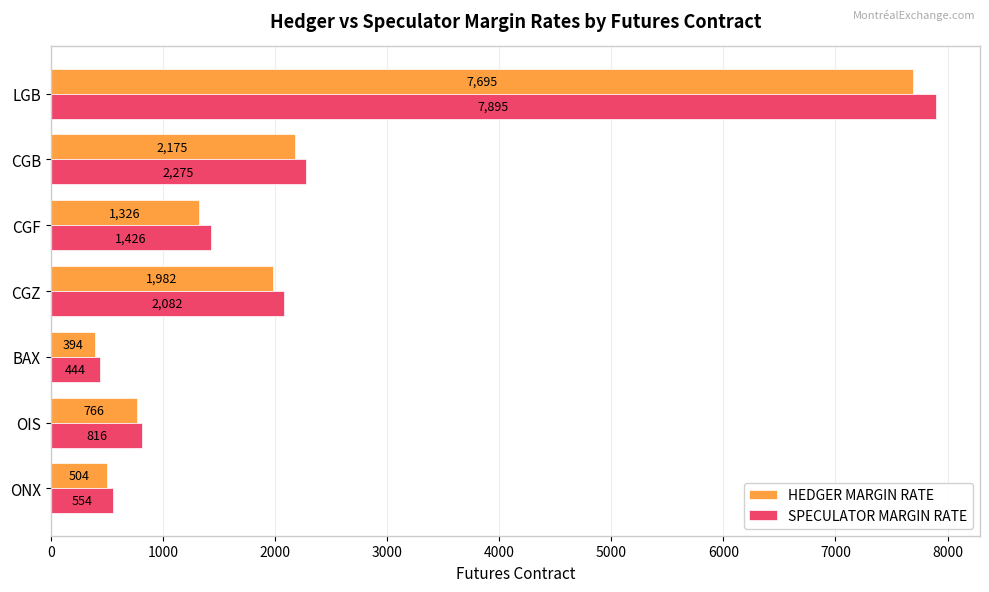

Rank the series by their maximum value, from lowest to highest.

HEDGER MARGIN RATE, SPECULATOR MARGIN RATE